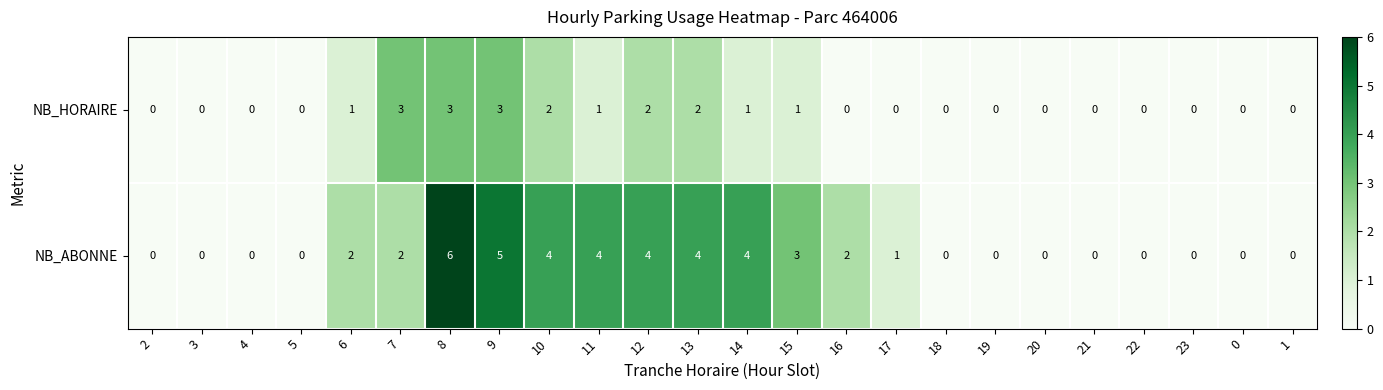

The NB_HORAIRE series shows 0 at 3. True or false?

True